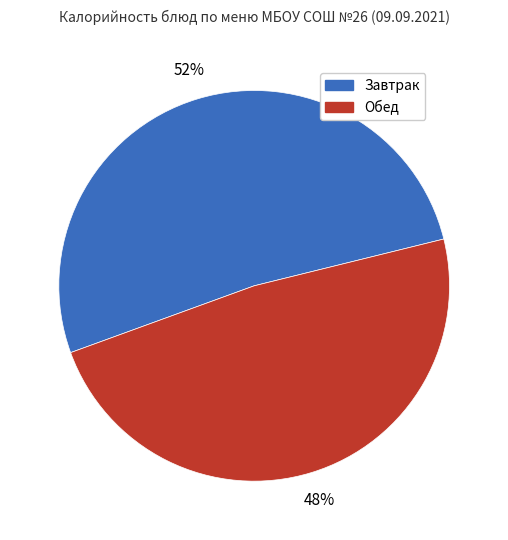

Does any single category account for the majority?

Yes